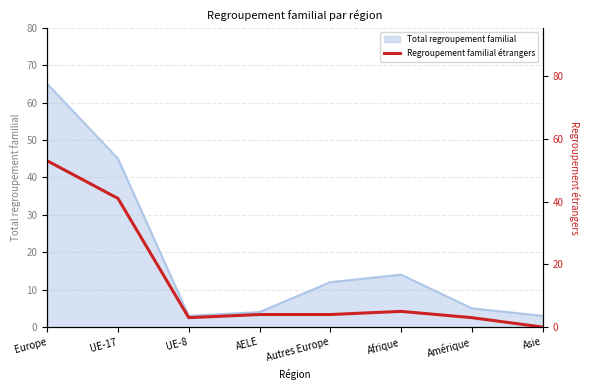

What is the value of the 3rd point from the left?

3